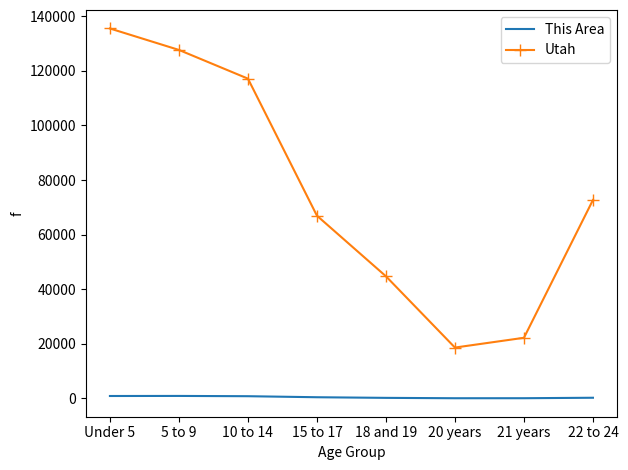

Which series has the largest range (max minus min)?

Utah